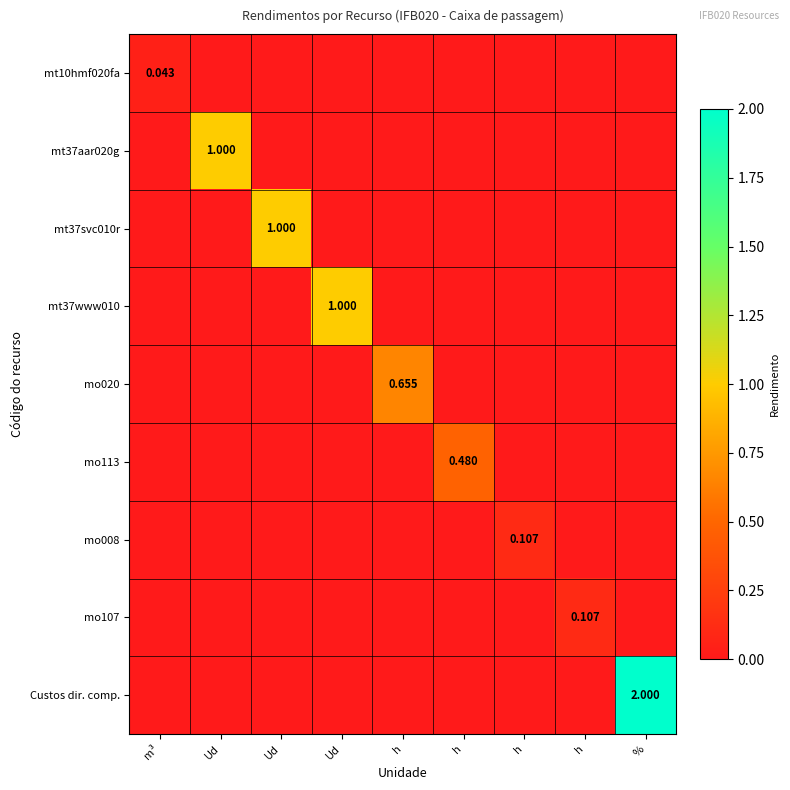

Which label corresponds to the smallest value in the chart?

Ud